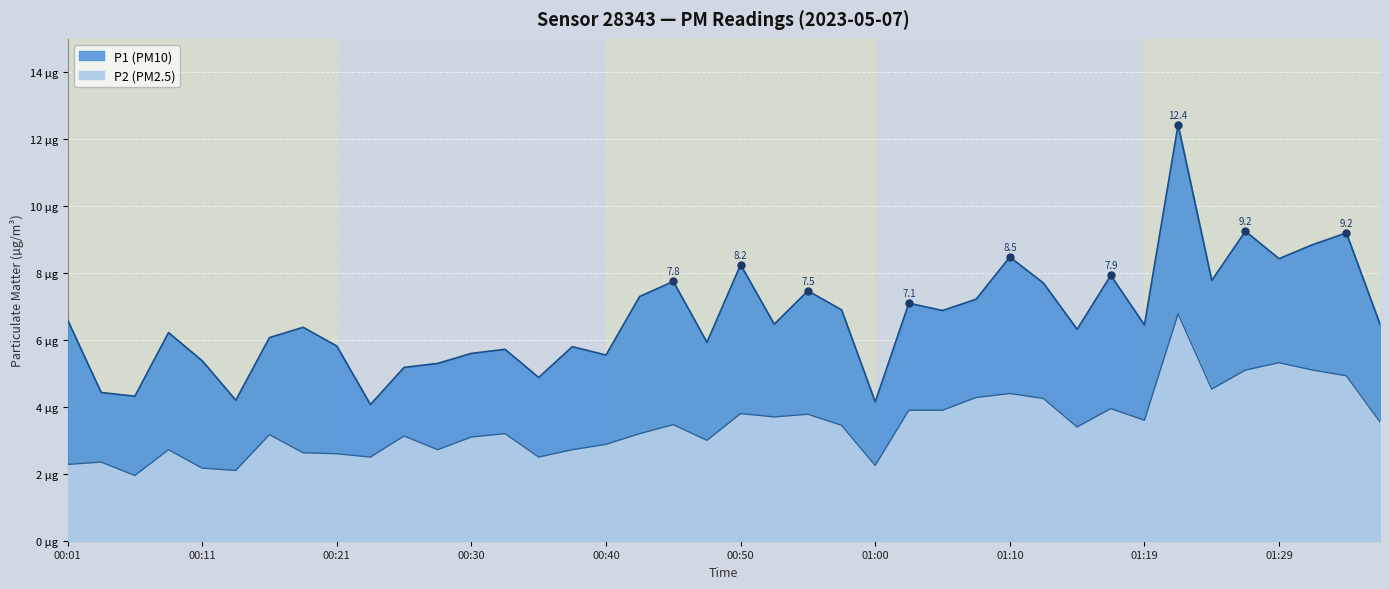

Between 00:09 and 01:17, which series saw the biggest shift?

P1